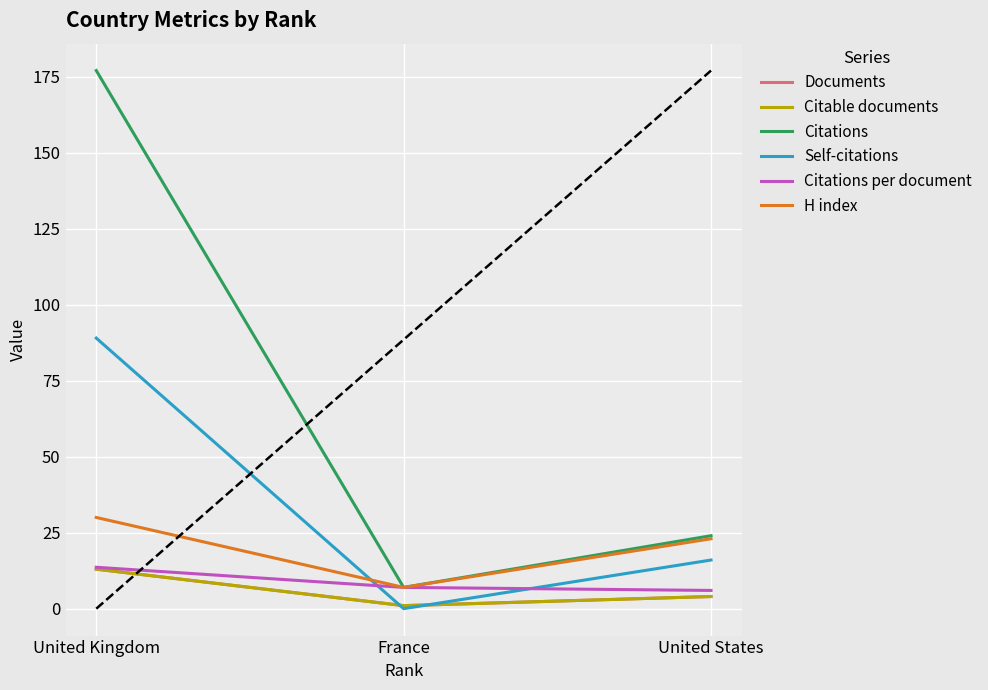

At which label does H index reach its peak?

United Kingdom